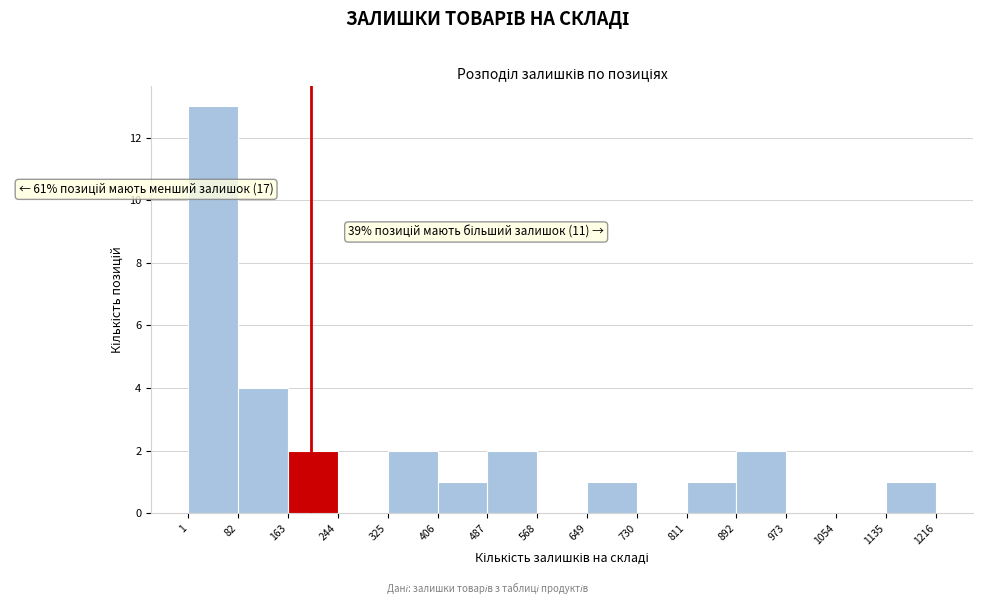

Which range on the x-axis has the tallest bar?

1 to 82